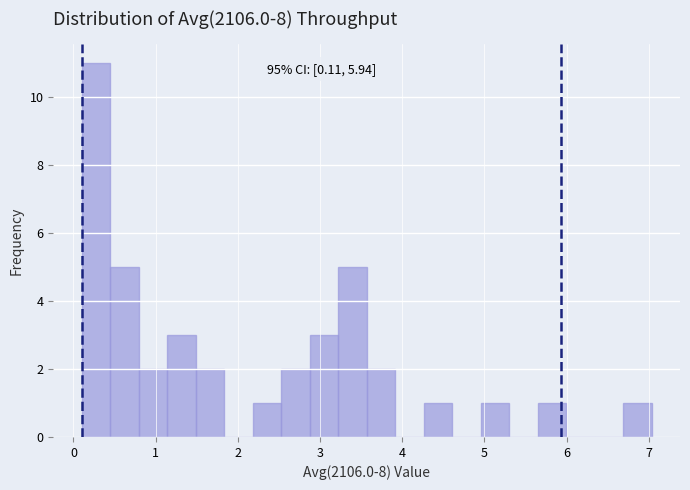

Around what value on the x-axis is the tallest bar? Give the approximate position of its centre, as read against the axis.

0.3